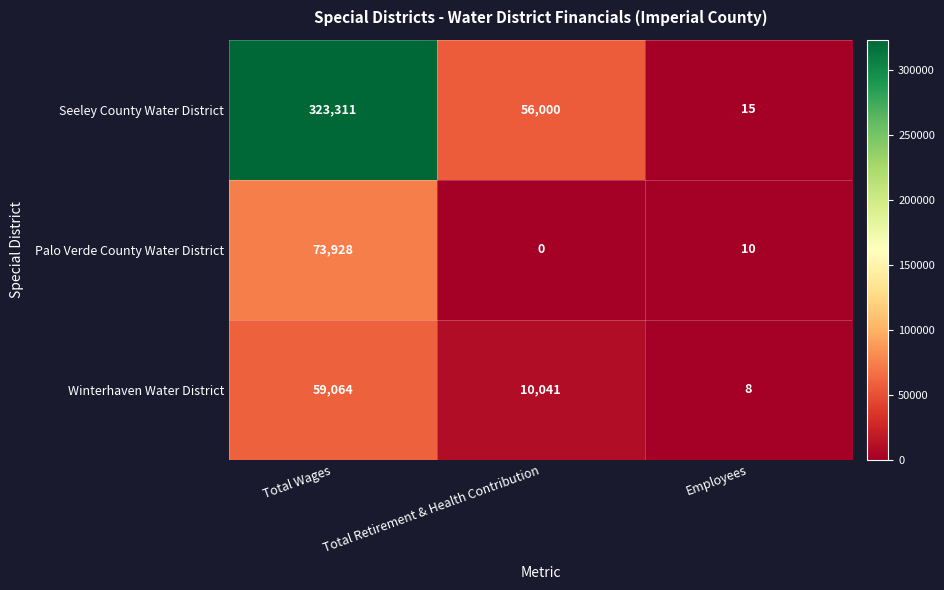

What is the greatest value displayed?

323311